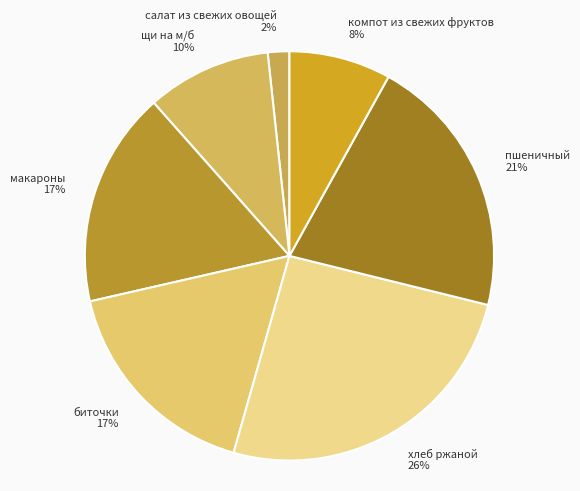

Is there any slice that represents more than half of the pie?

No